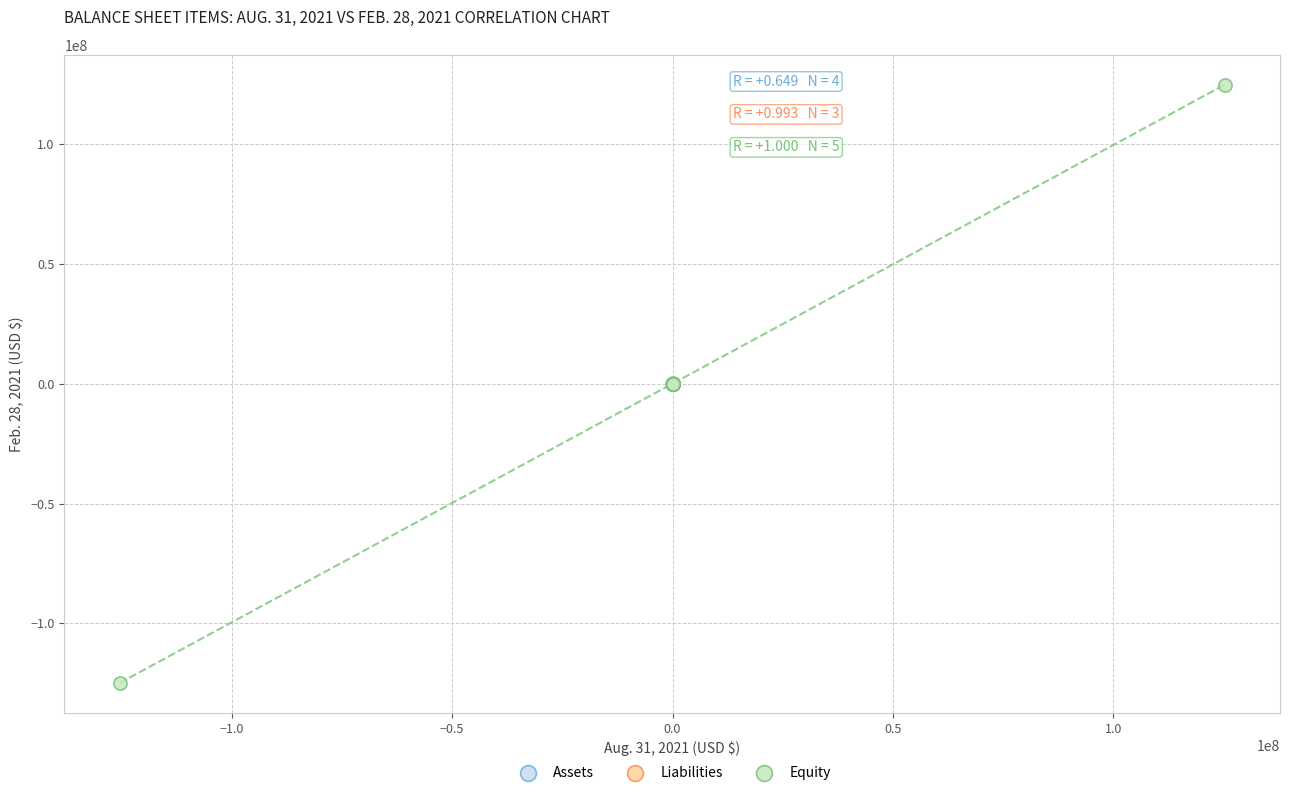

Which series contains the lowest Y value?

Equity